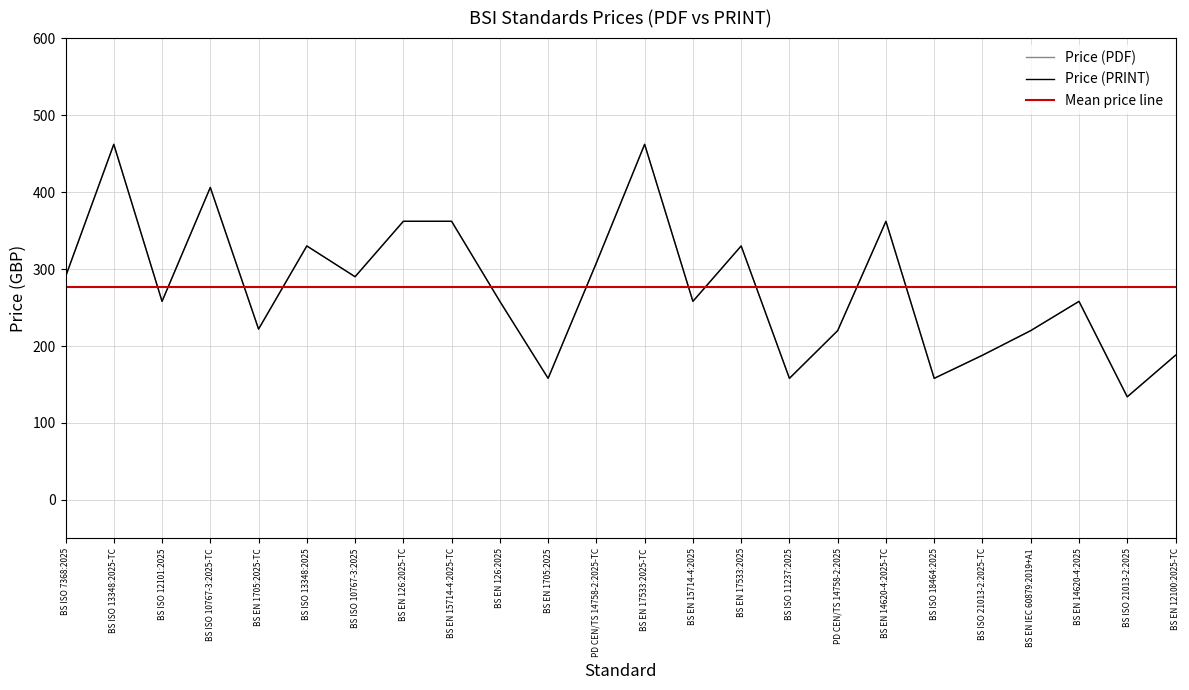

How many lines are shown in the chart?

2